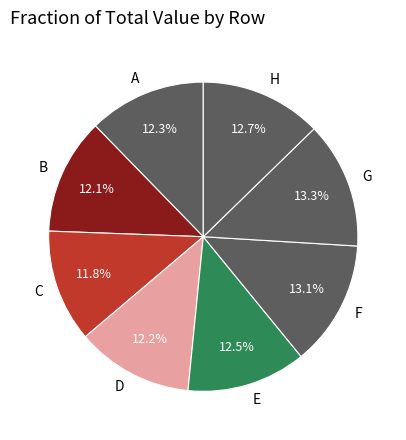

Is it true that A is 12% of the pie?

True